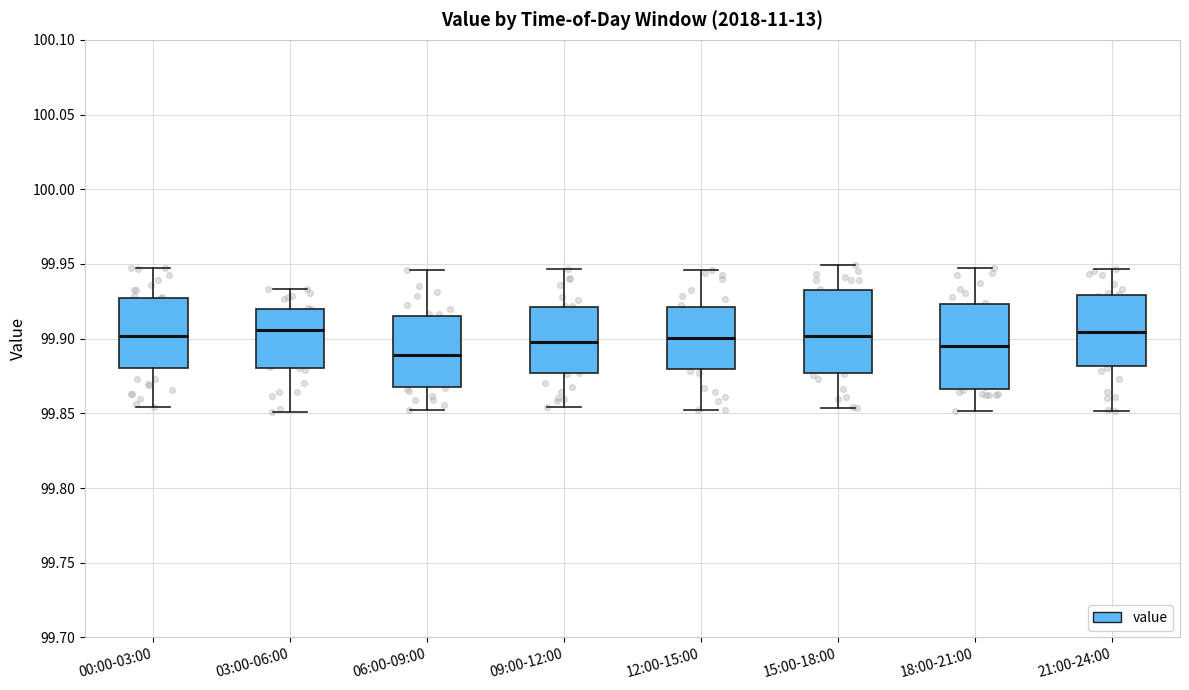

Reading left to right, read every box against the y-axis: the position of its median line, the range the box covers, and the ends of its whiskers. The values are not printed on the chart, so give them approximately, as read against the axis.

00:00-03:00: median 99.900, box 99.880 to 99.930, whiskers 99.855 to 99.950
03:00-06:00: median 99.905, box 99.880 to 99.920, whiskers 99.850 to 99.935
06:00-09:00: median 99.890, box 99.870 to 99.915, whiskers 99.850 to 99.945
09:00-12:00: median 99.895, box 99.875 to 99.920, whiskers 99.855 to 99.945
12:00-15:00: median 99.900, box 99.880 to 99.920, whiskers 99.850 to 99.945
15:00-18:00: median 99.900, box 99.875 to 99.930, whiskers 99.855 to 99.950
18:00-21:00: median 99.895, box 99.865 to 99.925, whiskers 99.850 to 99.945
21:00-24:00: median 99.905, box 99.880 to 99.930, whiskers 99.850 to 99.945